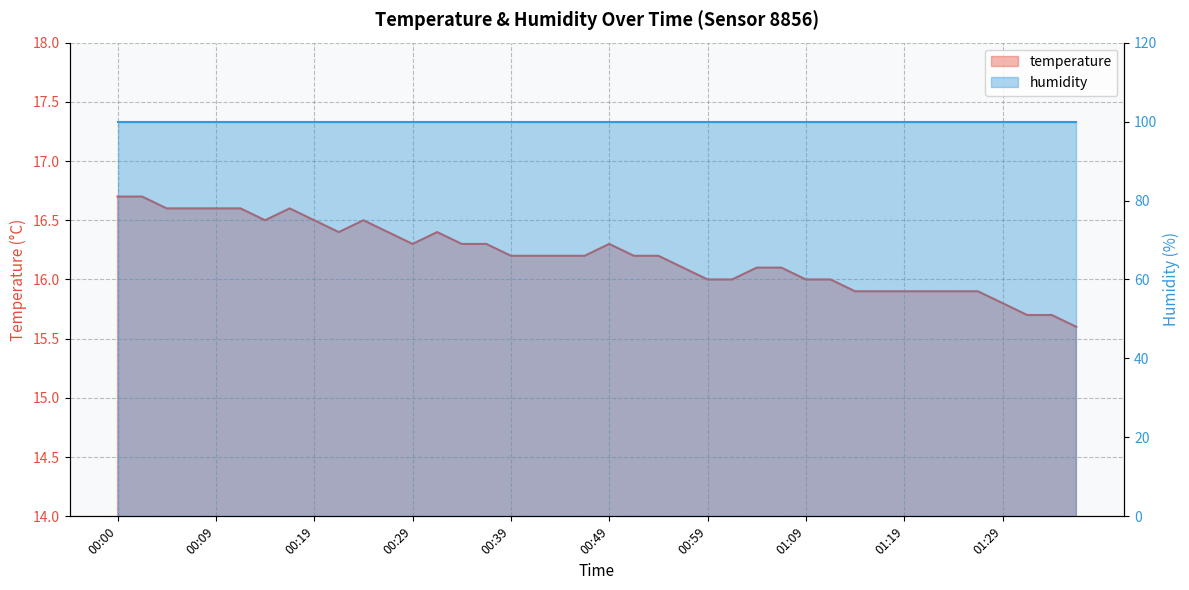

The value at 01:24 is 15.9. True or false?

True